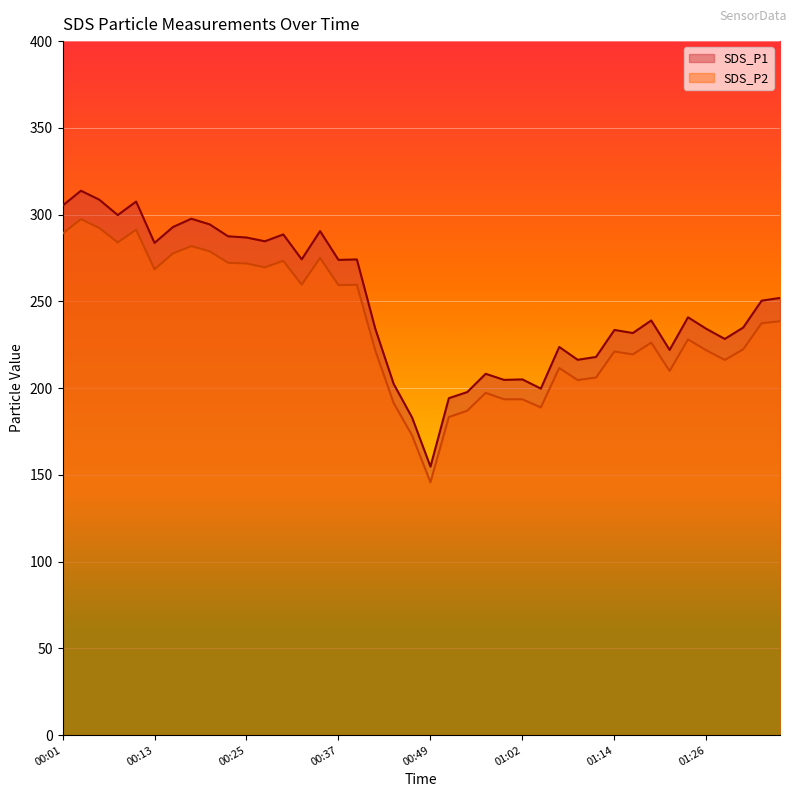

What is the difference between the highest and lowest values at 00:57?

11.0